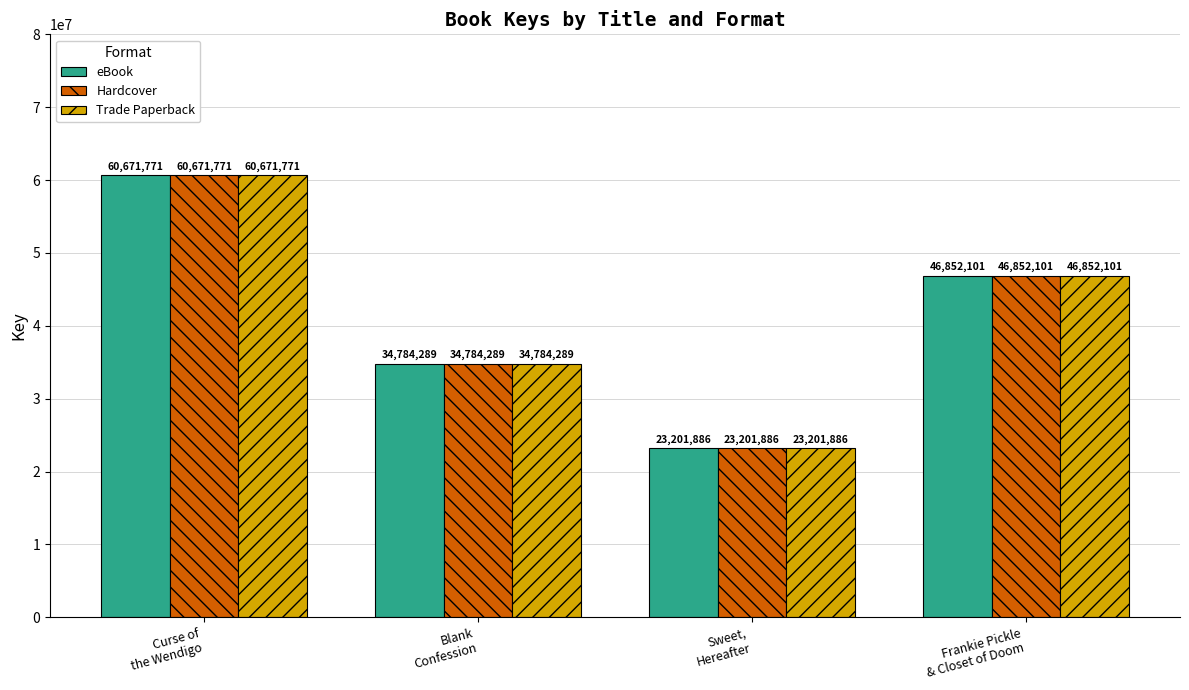

Reading left to right, extract all data points from this chart.

eBook: 60671771	34784289	23201886	46852101
Hardcover: 60671771	34784289	23201886	46852101
Trade Paperback: 60671771	34784289	23201886	46852101